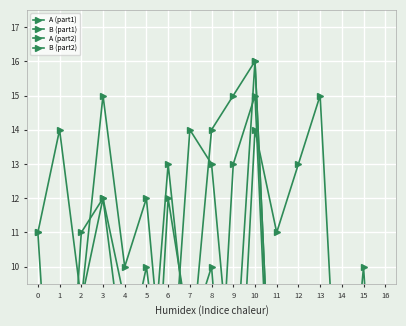

In A (part2), how many points are higher than both neighbors (excluding endpoints)?

6